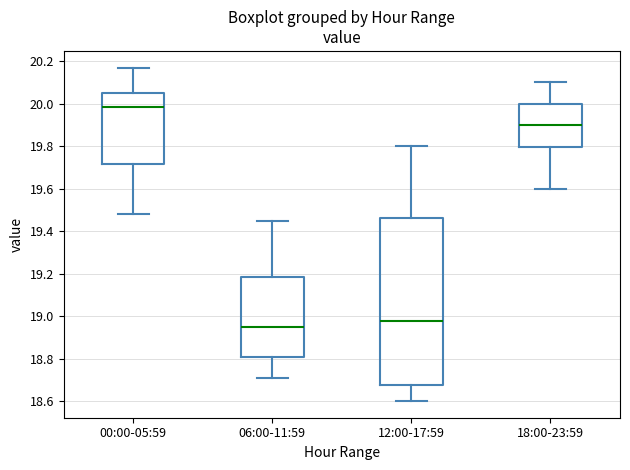

Reading left to right, transcribe this box plot: for each box, give where its median line is, the range the box spans, and where its two whiskers end, as read against the y-axis. The values are not printed on the chart, so give them approximately, as read against the axis.

00:00-05:59: median 19.98, box 19.72 to 20.06, whiskers 19.48 to 20.18
06:00-11:59: median 18.96, box 18.80 to 19.18, whiskers 18.72 to 19.46
12:00-17:59: median 18.98, box 18.68 to 19.46, whiskers 18.60 to 19.80
18:00-23:59: median 19.90, box 19.80 to 20.00, whiskers 19.60 to 20.10